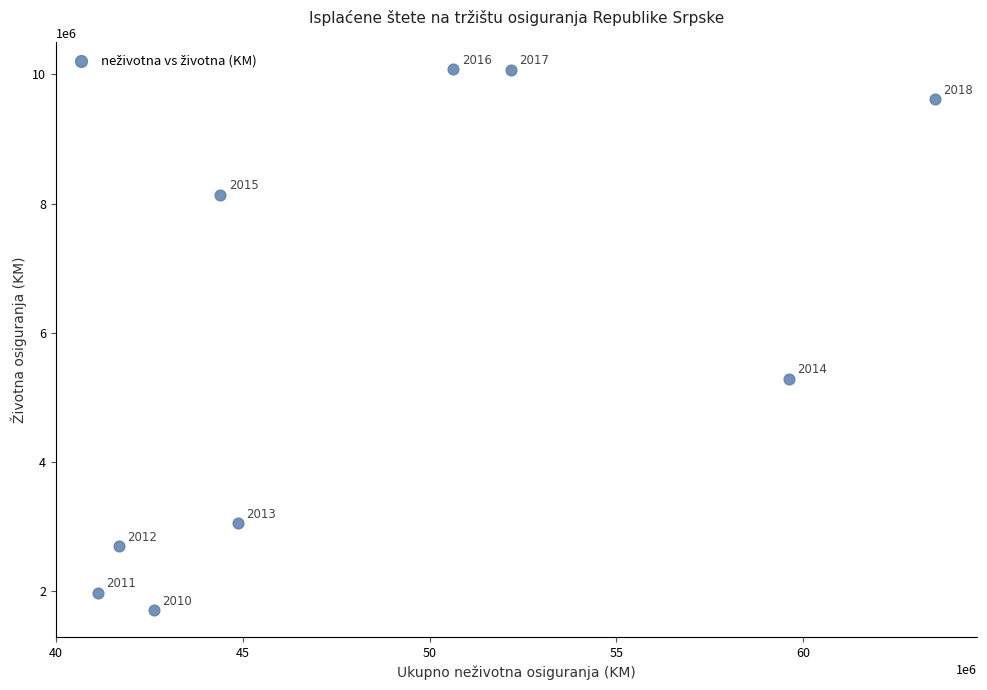

What Y value in the scatter plot is closest to 5890946?

5286943.0